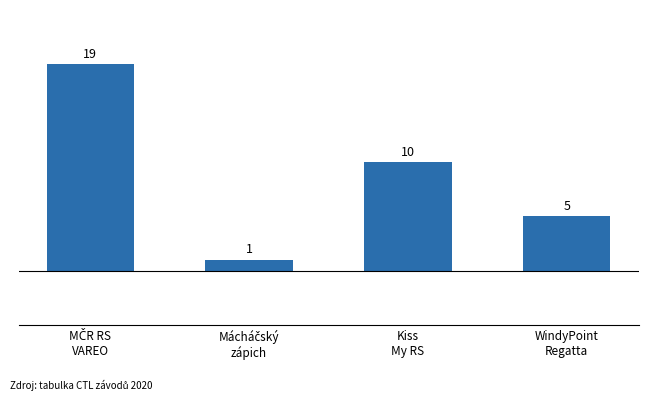

What is the minimum value shown in the chart?

1